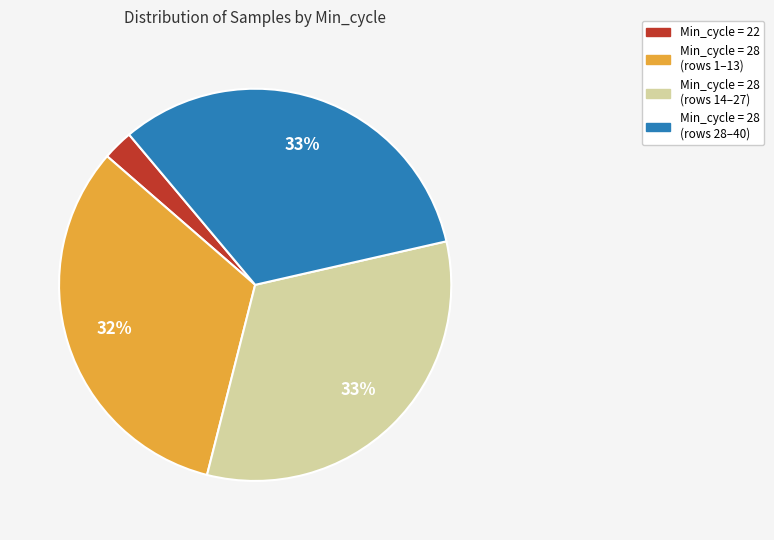

To the nearest percent, what is the difference between the largest and smallest slice percentages?

30%